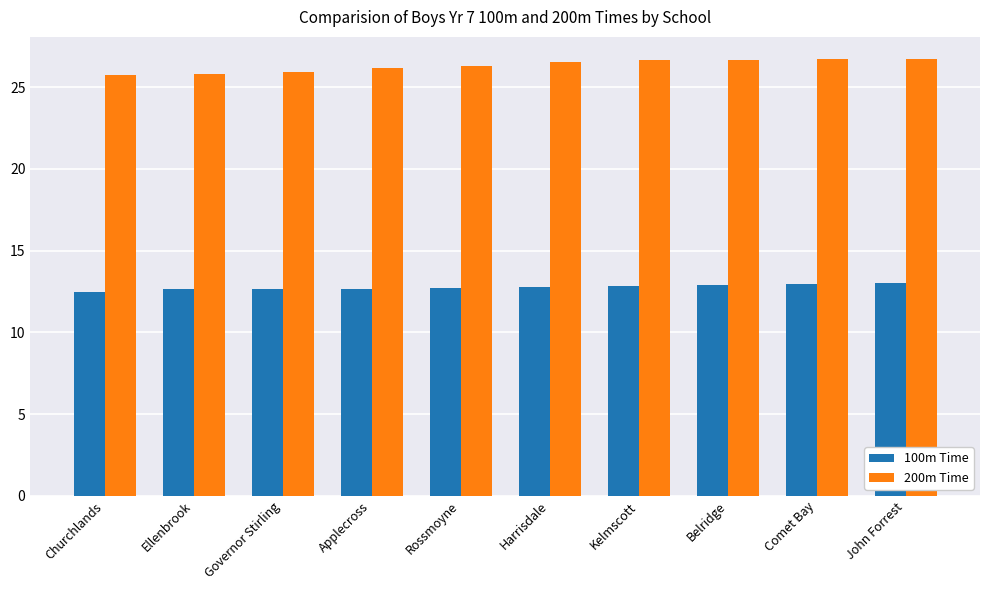

What is the lowest value of the 200m Time series?

25.8